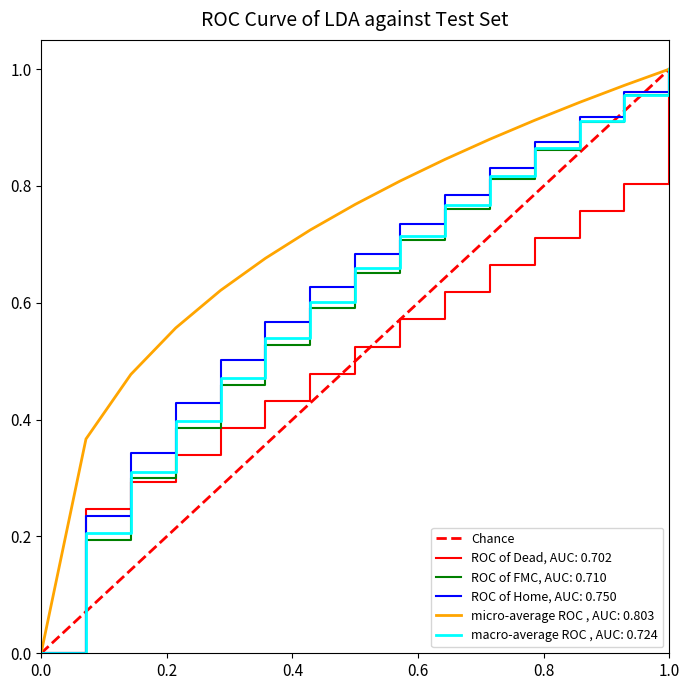

True or false: macro-average ROC , AUC: 0.724 has a value of 1.0 at 1.0.

True